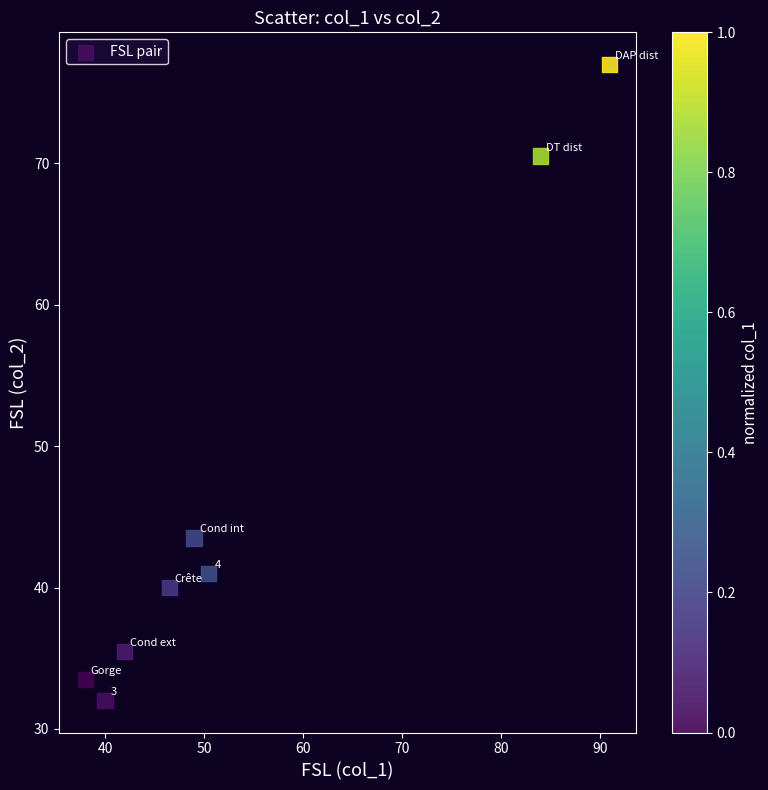

What is the average X value?

55.1